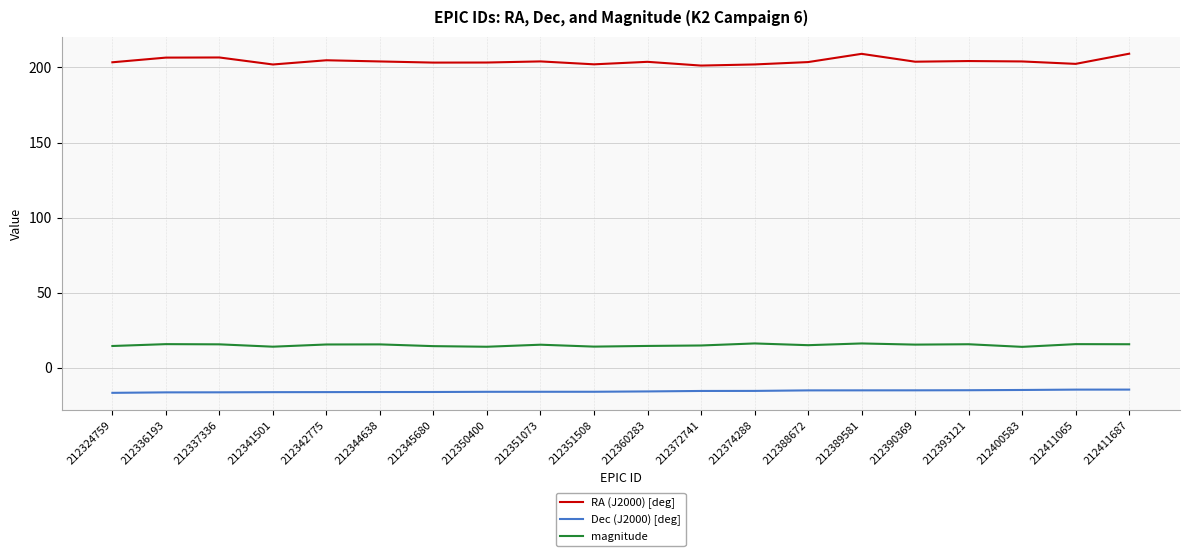

Which series has the widest spread of values?

RA (J2000) [deg]